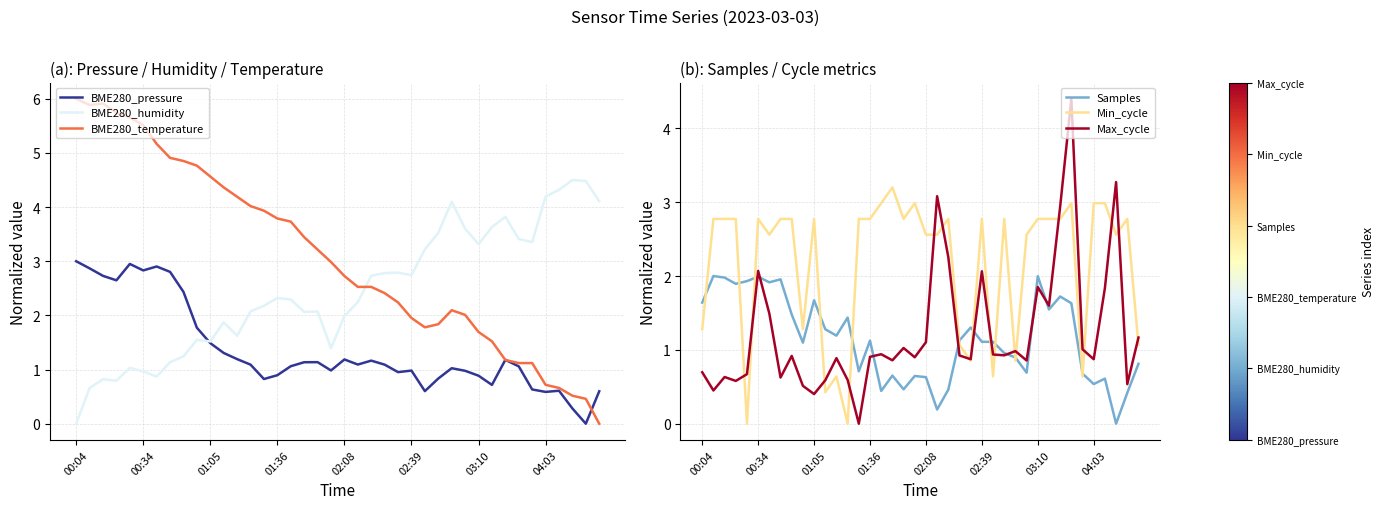

What are all the series names shown in the legend?

BME280_pressure, BME280_humidity, BME280_temperature, Samples, Min_cycle, Max_cycle